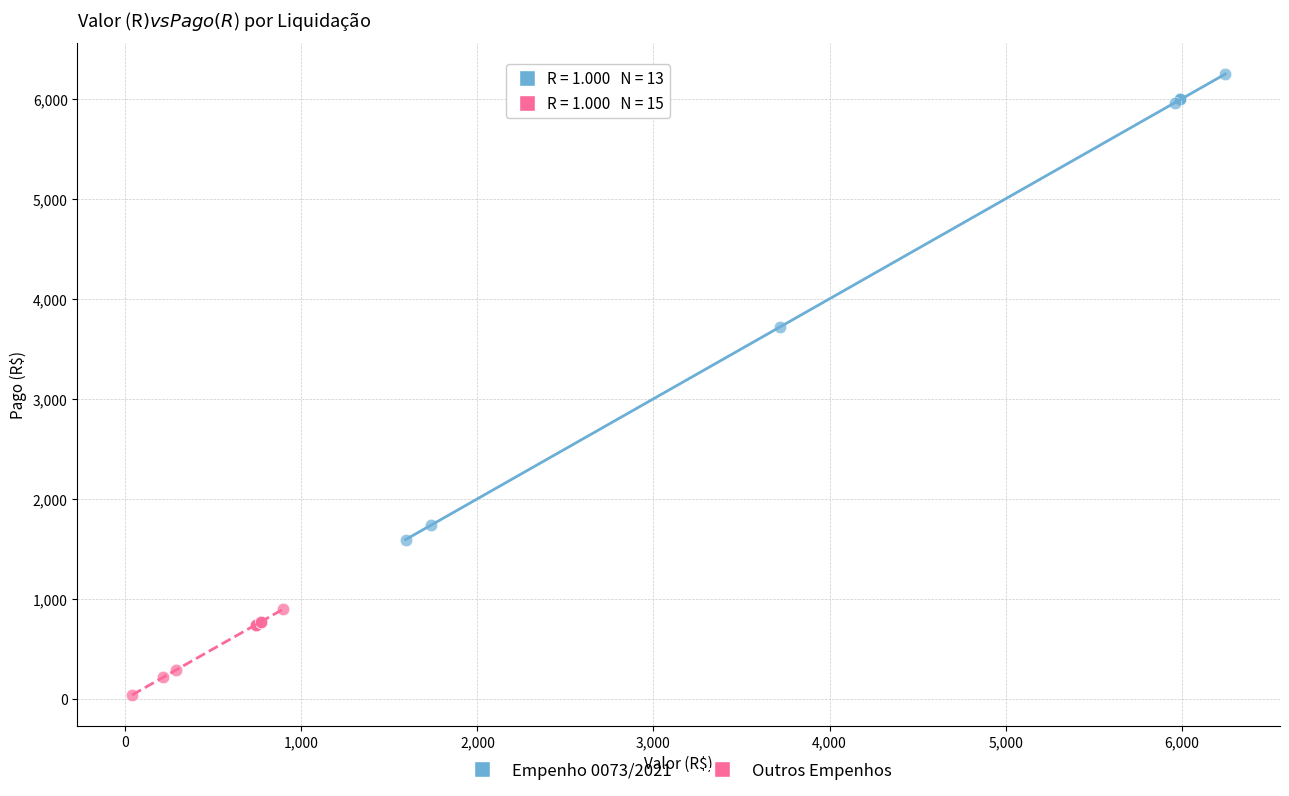

Which series contains the lowest Y value?

Outros Empenhos